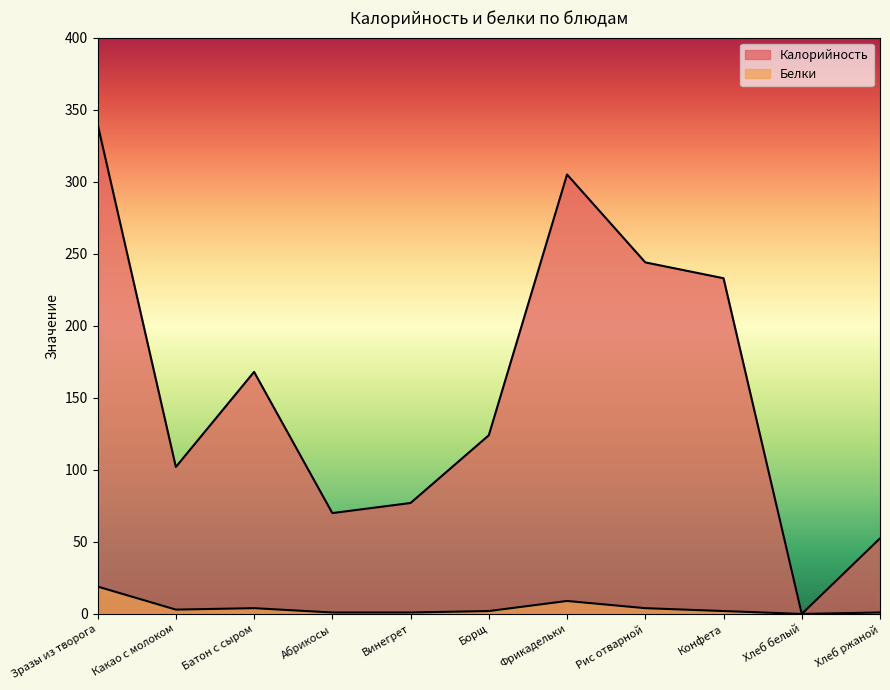

Does the chart display data point markers on the line(s)?

No